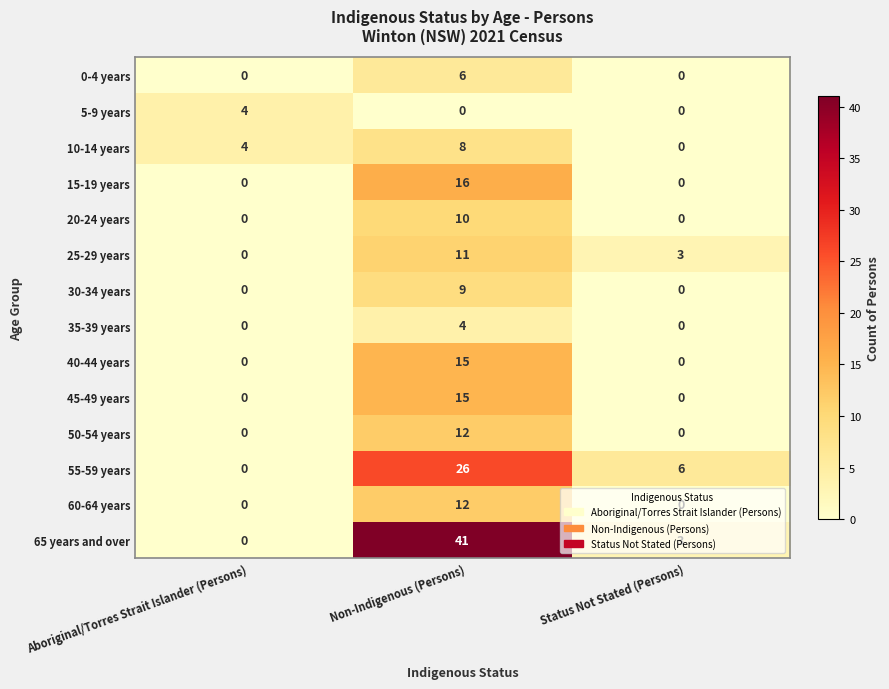

What is the difference between the maximum and minimum values in the 10-14 years series?

8